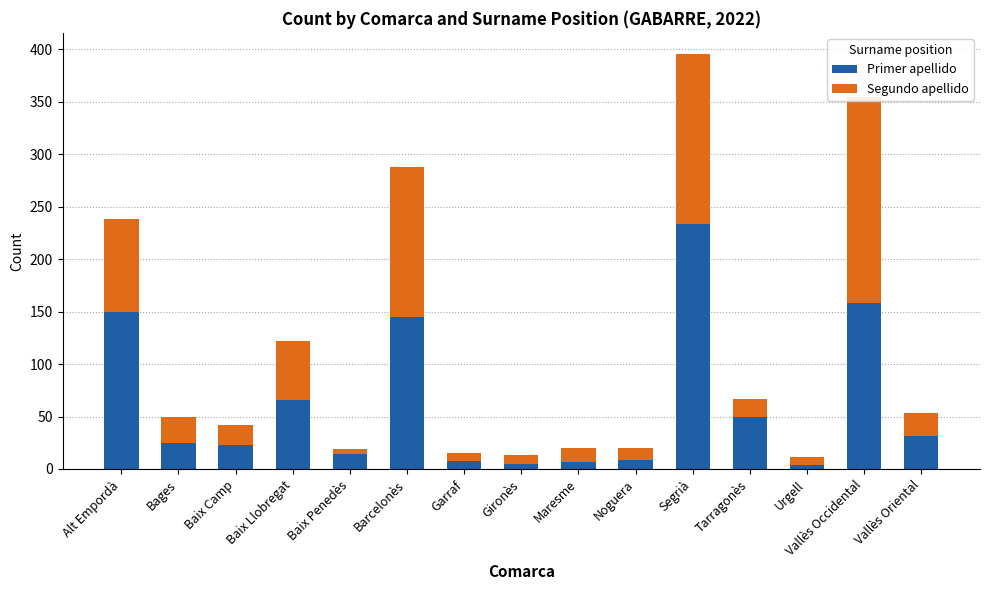

Count the number of data series in this chart.

2